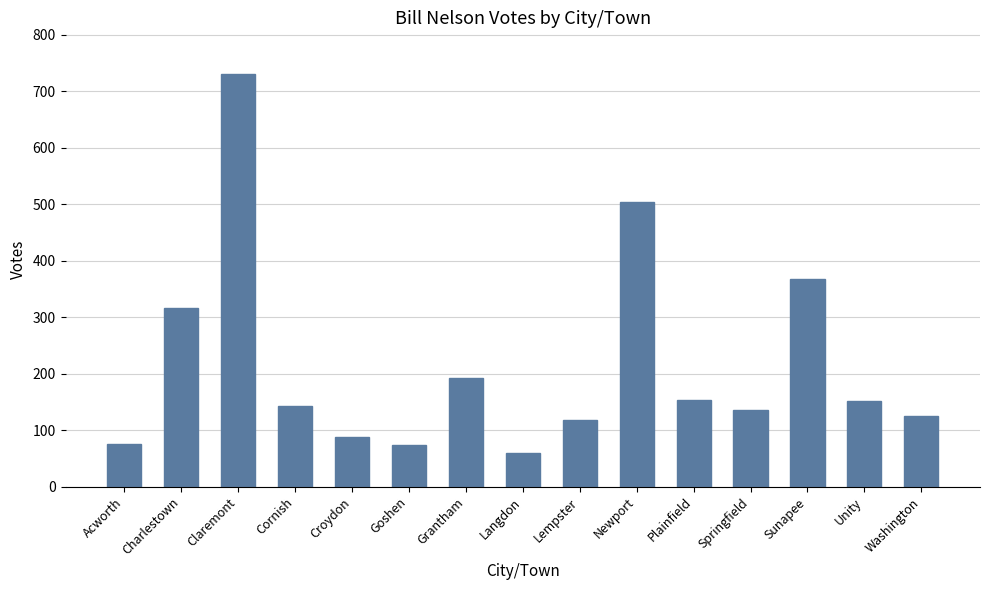

The chart shows a value of 58 at Croydon. True or false?

False